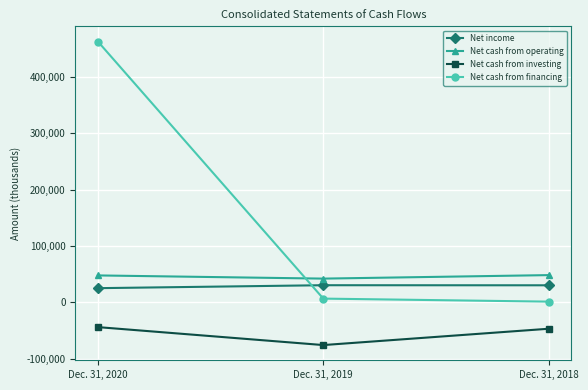

Is it true that Net cash from investing equals -82535 at Dec. 31, 2018?

False